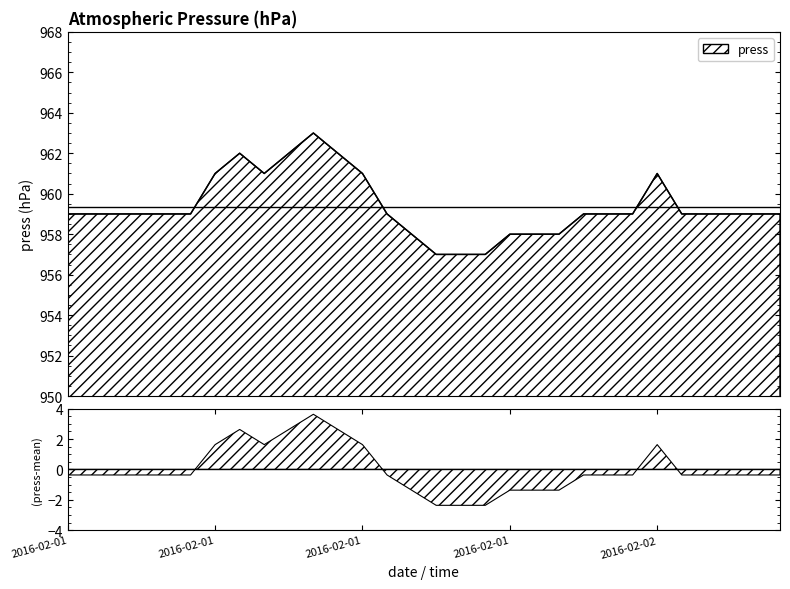

Where is the first local minimum?

2016-02-01 08:00